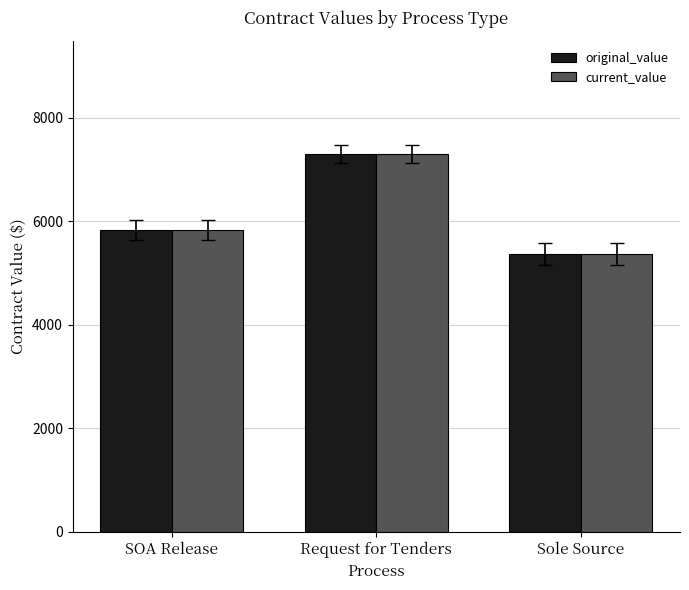

What position from the right is Request for Tenders?

2